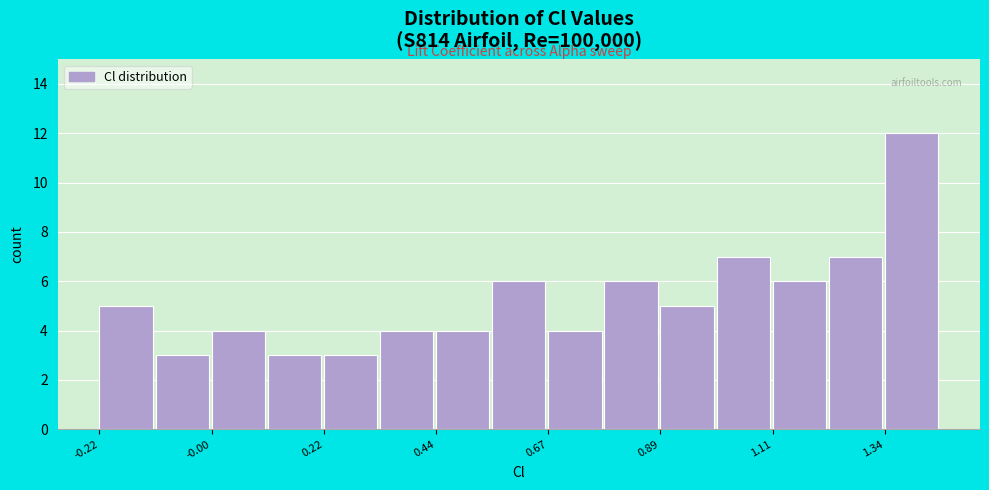

Around what value on the x-axis is the tallest bar? Give the approximate position of its centre, as read against the axis.

1.40